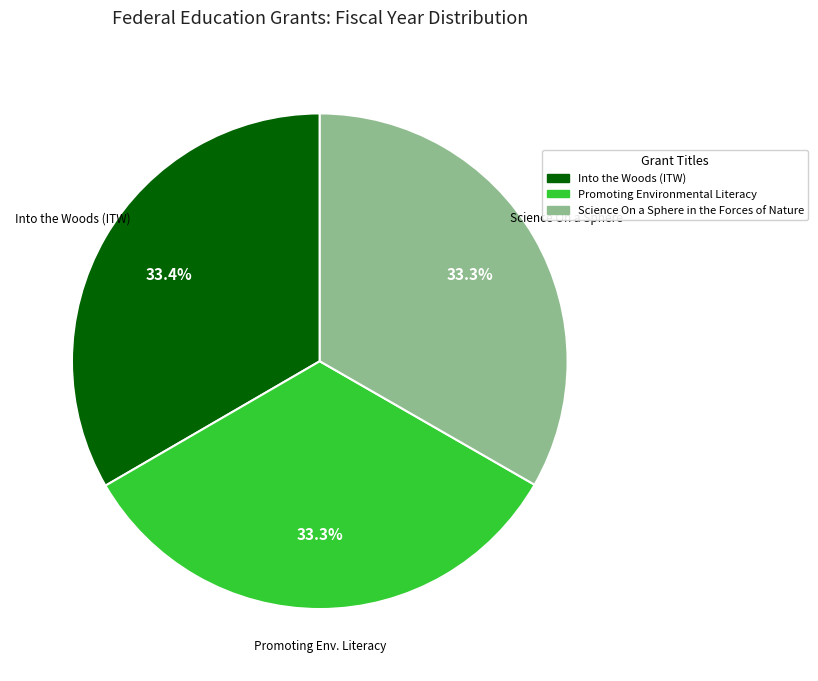

Count the number of slices in the pie.

3